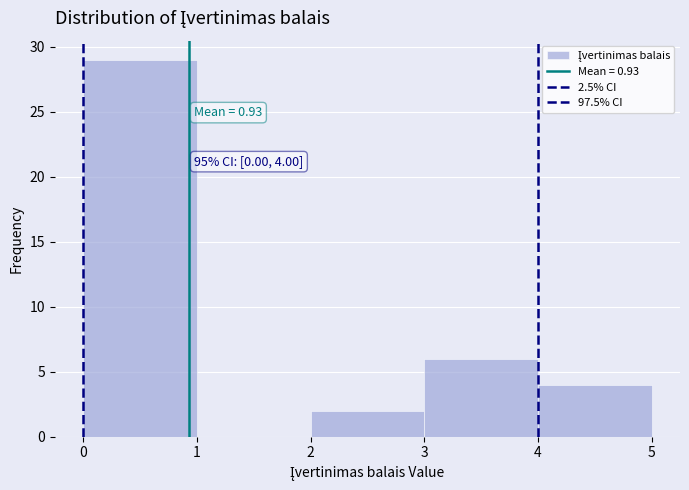

Over which range of the x-axis is the bar tallest?

0 to 1